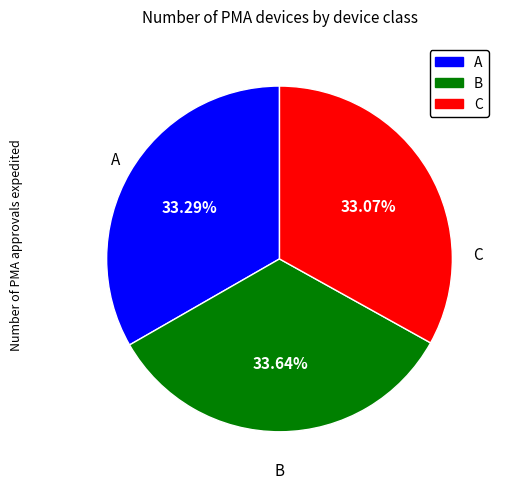

Does B account for over 50% of the chart?

No